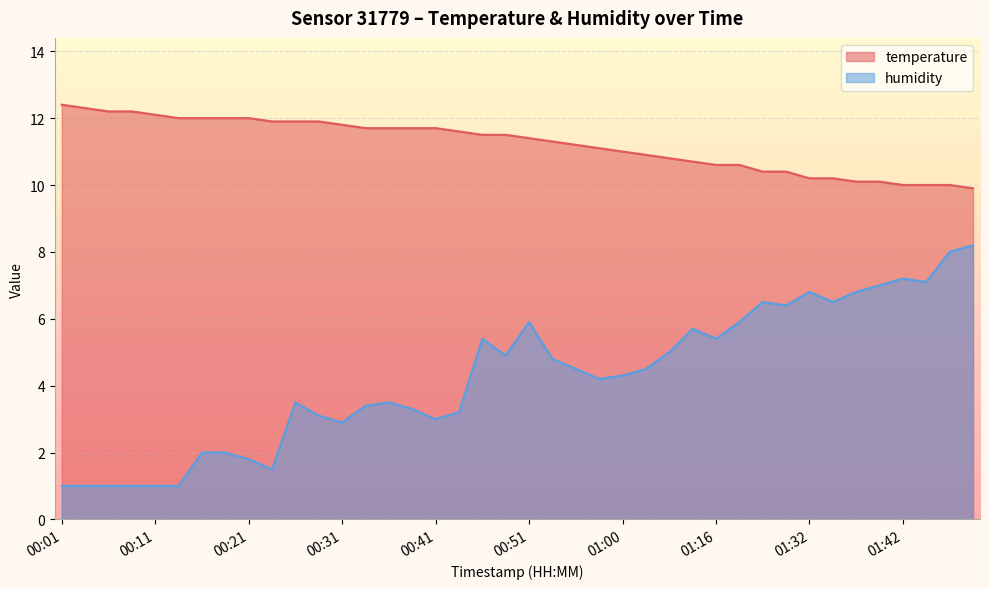

True or false: humidity has a value of 3.5 at 01:39.

False